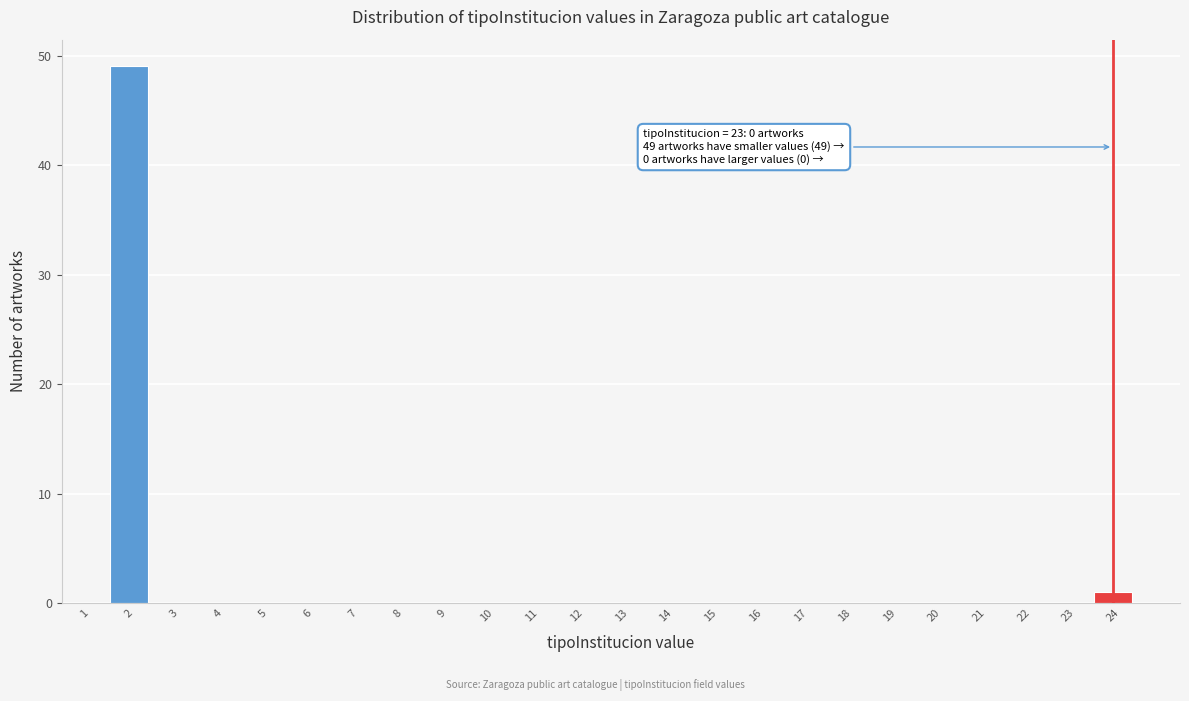

Reading left to right, transcribe all the data shown in this chart.

1=0	2=49	3=0	4=0	5=0	6=0	7=0	8=0	9=0	10=0	11=0	12=0	13=0	14=0	15=0	16=0	17=0	18=0	19=0	20=0	21=0	22=0	23=0	24=1